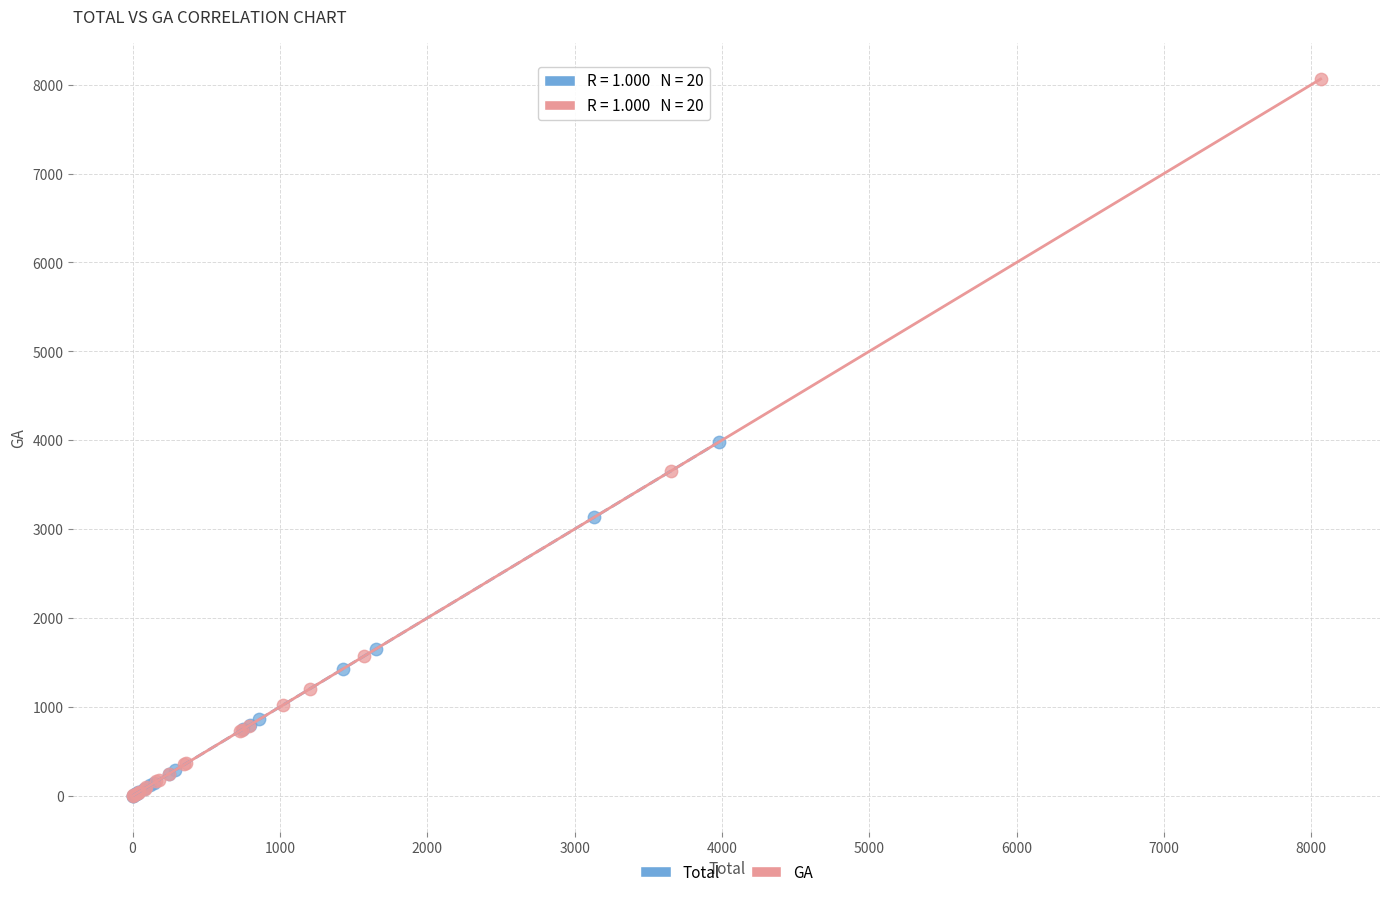

Which series has the largest Y range (max minus min)?

GA